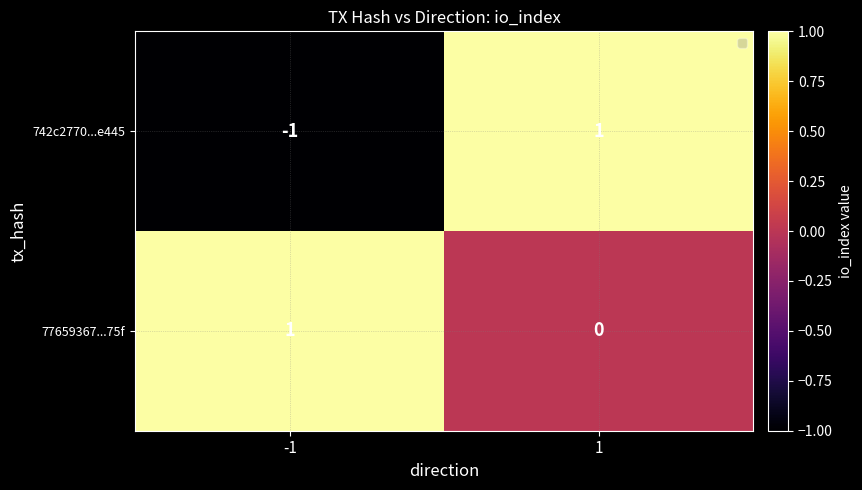

List the series in order of their overall mean, highest first.

77659367...75f, 742c2770...e445